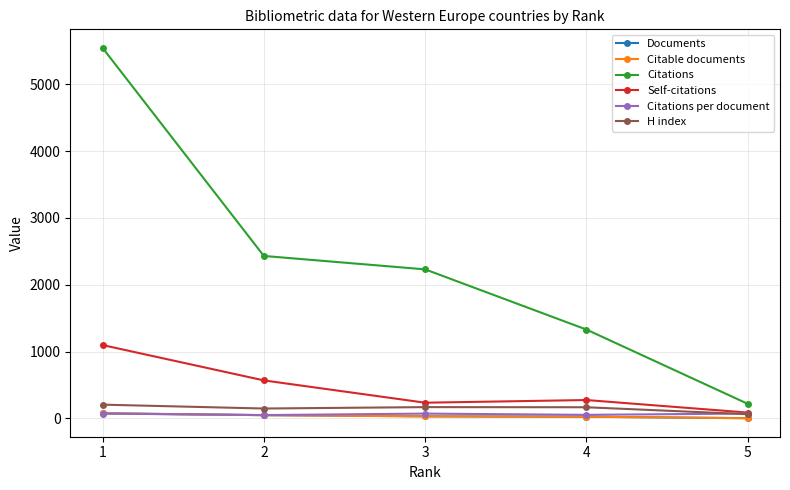

What is the maximum value shown in the chart?

5547.0